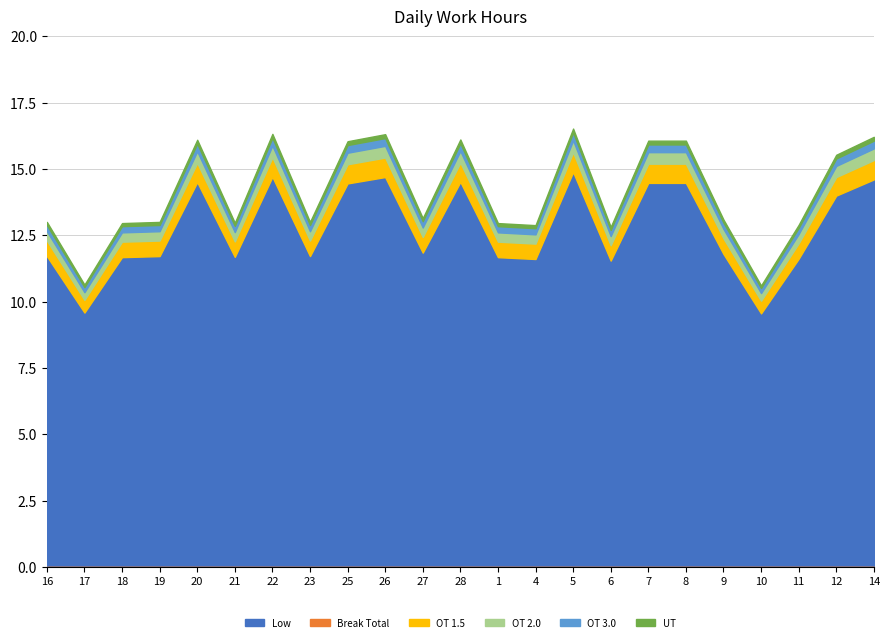

True or false: Low and Break Total intersect in this chart.

False